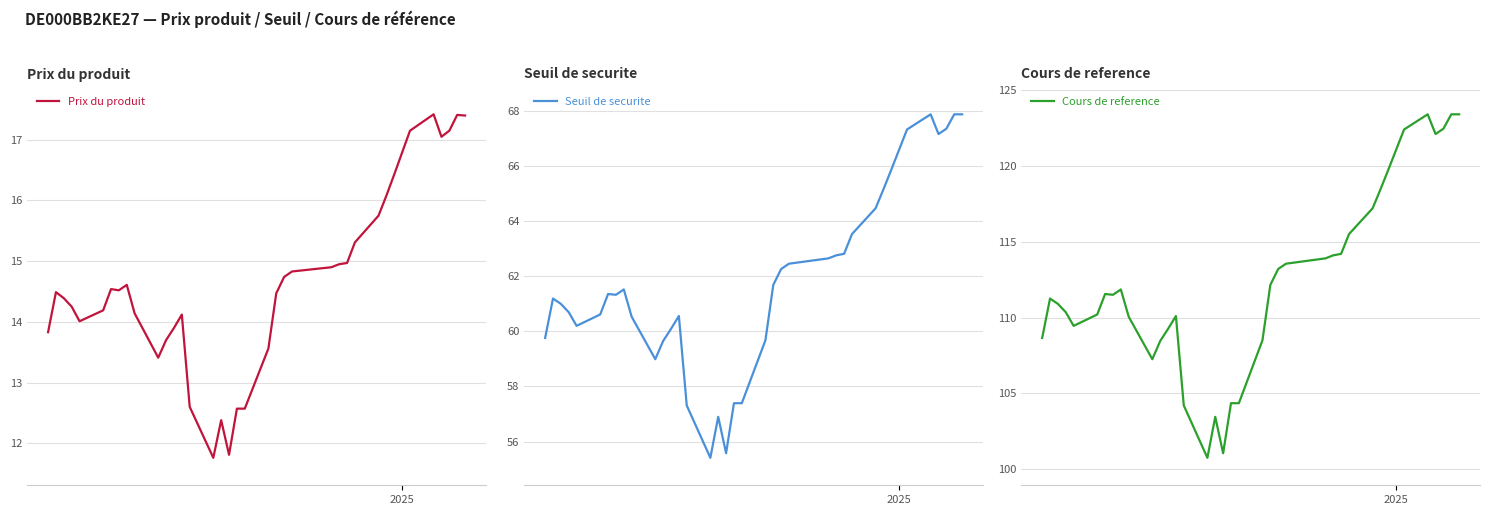

What is the maximum value for Prix du produit?

17.4